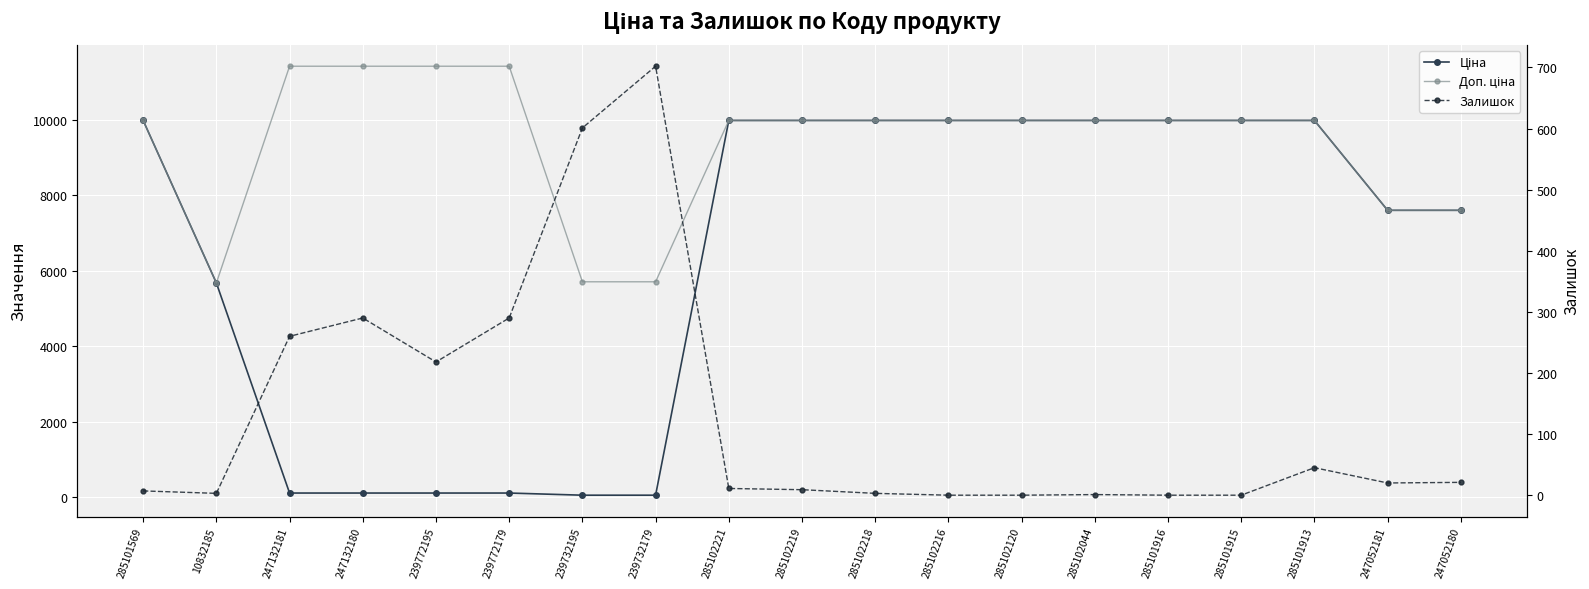

Which category has the highest value in the Доп. ціна series?

247132181